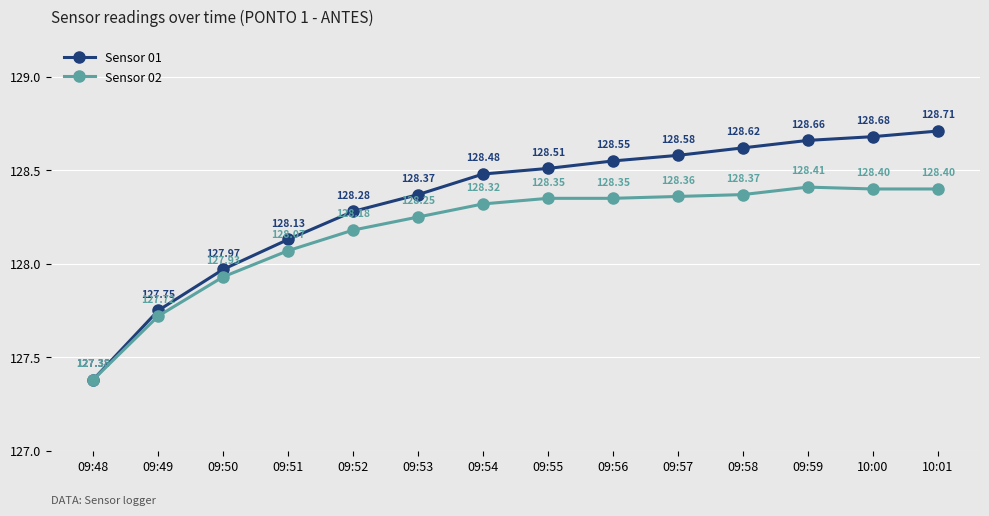

What is the label of the 9th point from the left?

09:56